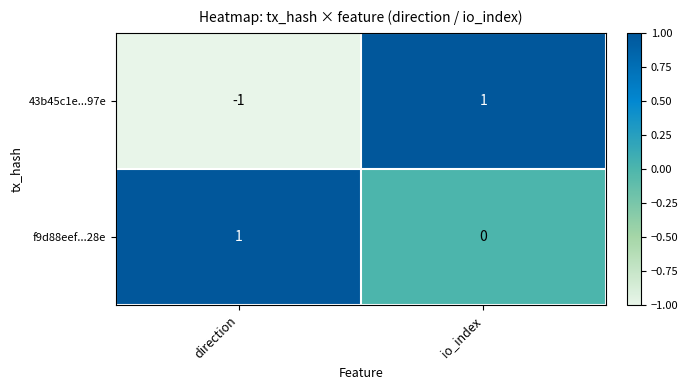

At which category is the sum across all series the highest?

io_index